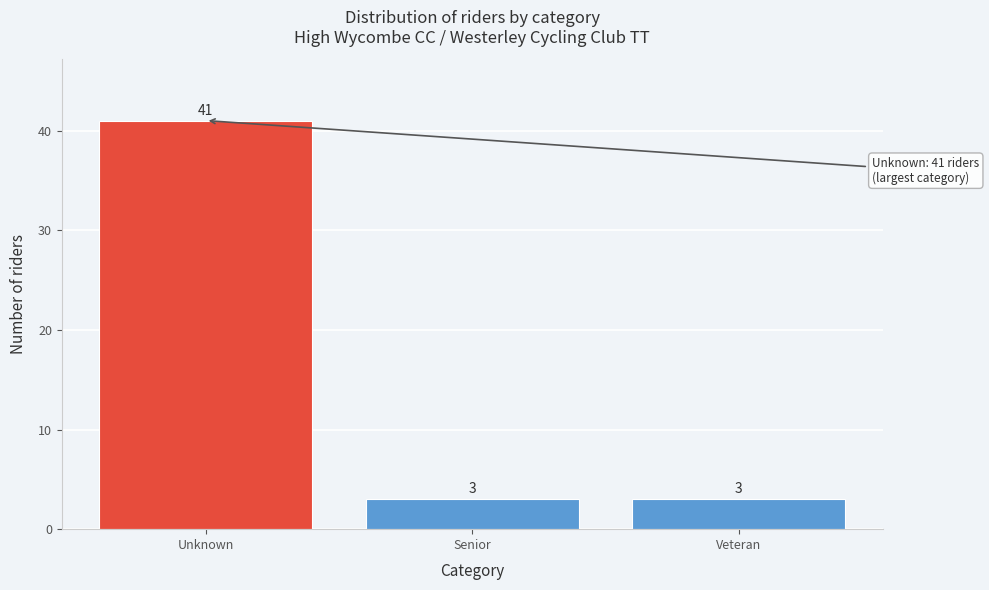

Reading left to right, extract all data points from this chart.

Unknown=41	Senior=3	Veteran=3